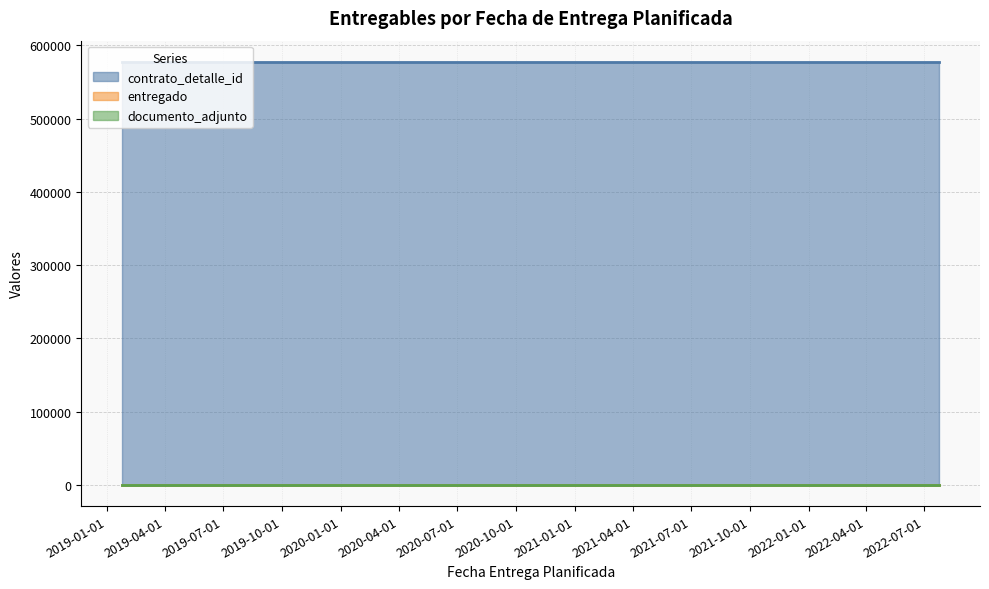

Rank the categories by contrato_detalle_id value from lowest to highest.

2019-01-24, 2022-01-24, 2022-04-24, 2022-07-24